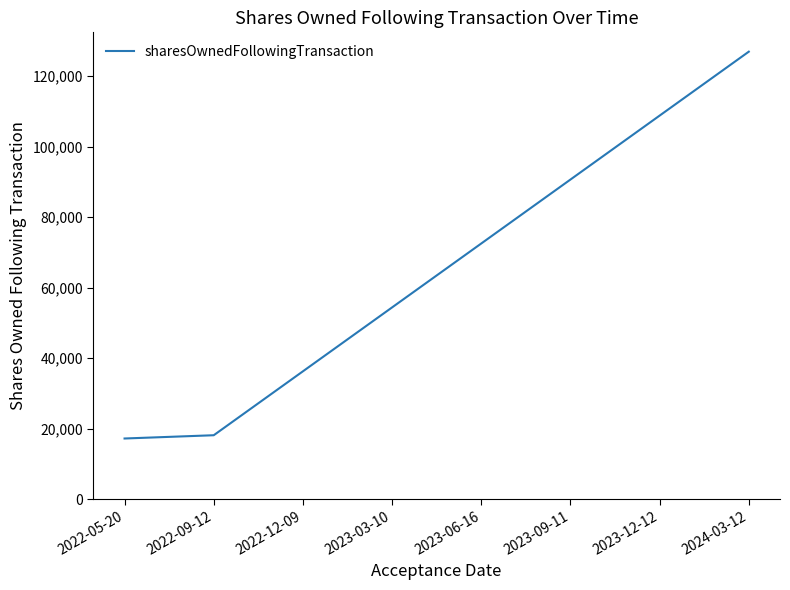

Reading left to right, transcribe all the data shown in this chart.

2022-05-20=17204	2022-09-12=18129	2022-12-09=36257	2023-03-10=54385	2023-06-16=72513	2023-09-11=90649	2023-12-12=108785	2024-03-12=126920